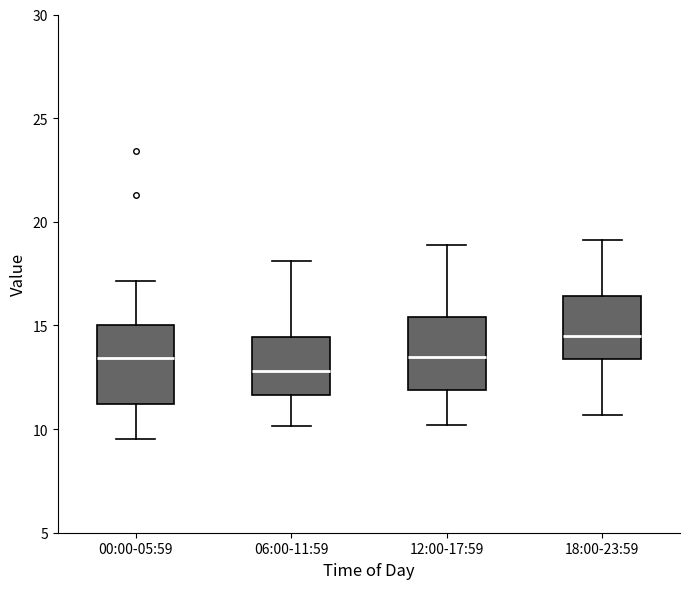

Reading left to right, transcribe this box plot: for each box, give where its median line is, the range the box spans, and where its two whiskers end, as read against the y-axis. The values are not printed on the chart, so give them approximately, as read against the axis.

00:00-05:59: median 13.5, box 11.0 to 15.0, whiskers 9.5 to 17.0
06:00-11:59: median 13.0, box 11.5 to 14.5, whiskers 10.0 to 18.0
12:00-17:59: median 13.5, box 12.0 to 15.5, whiskers 10.0 to 19.0
18:00-23:59: median 14.5, box 13.5 to 16.5, whiskers 10.5 to 19.0